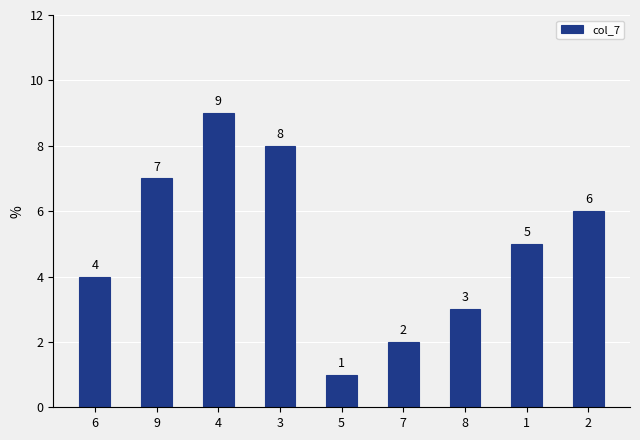

Are the bars grouped side by side (vs. stacked)?

No